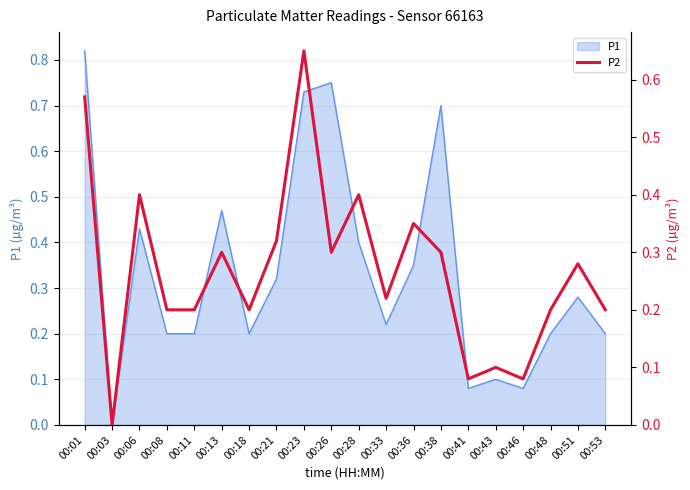

Reading right to left, extract all data points from this chart.

0.2	0.3	0.2	0.1	0.1	0.1	0.3	0.3	0.2	0.4	0.3	0.7	0.3	0.2	0.3	0.2	0.2	0.4	0.0	0.6